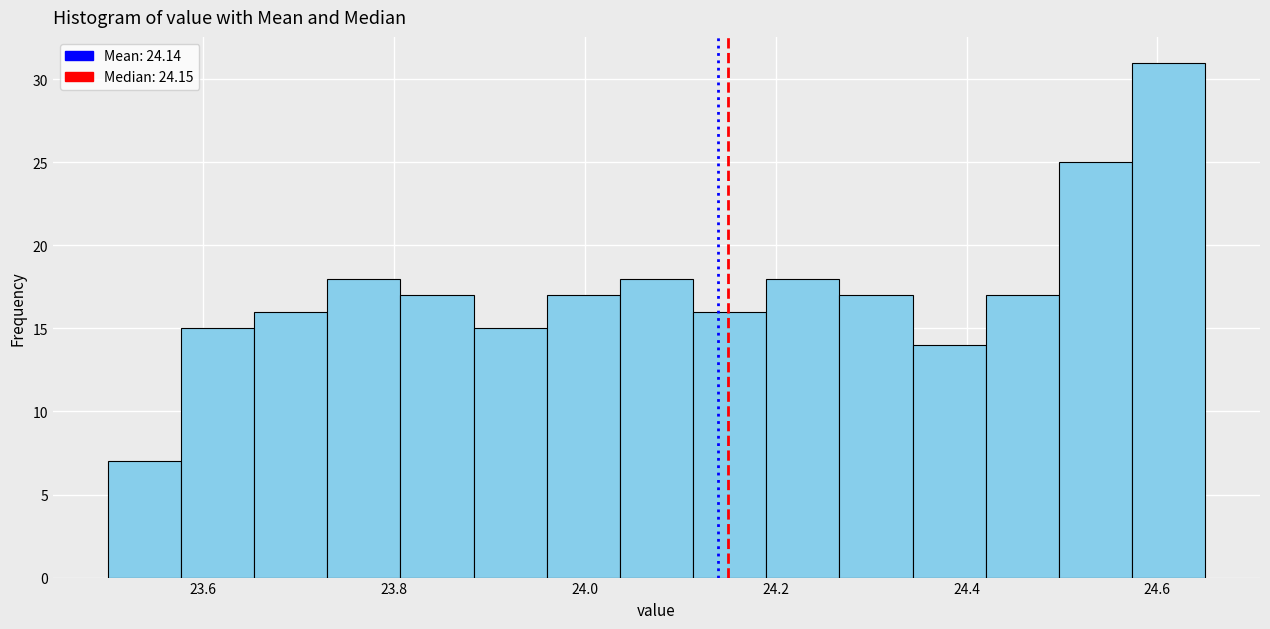

Read against the x-axis, roughly where is the centre of the tallest bar?

24.62